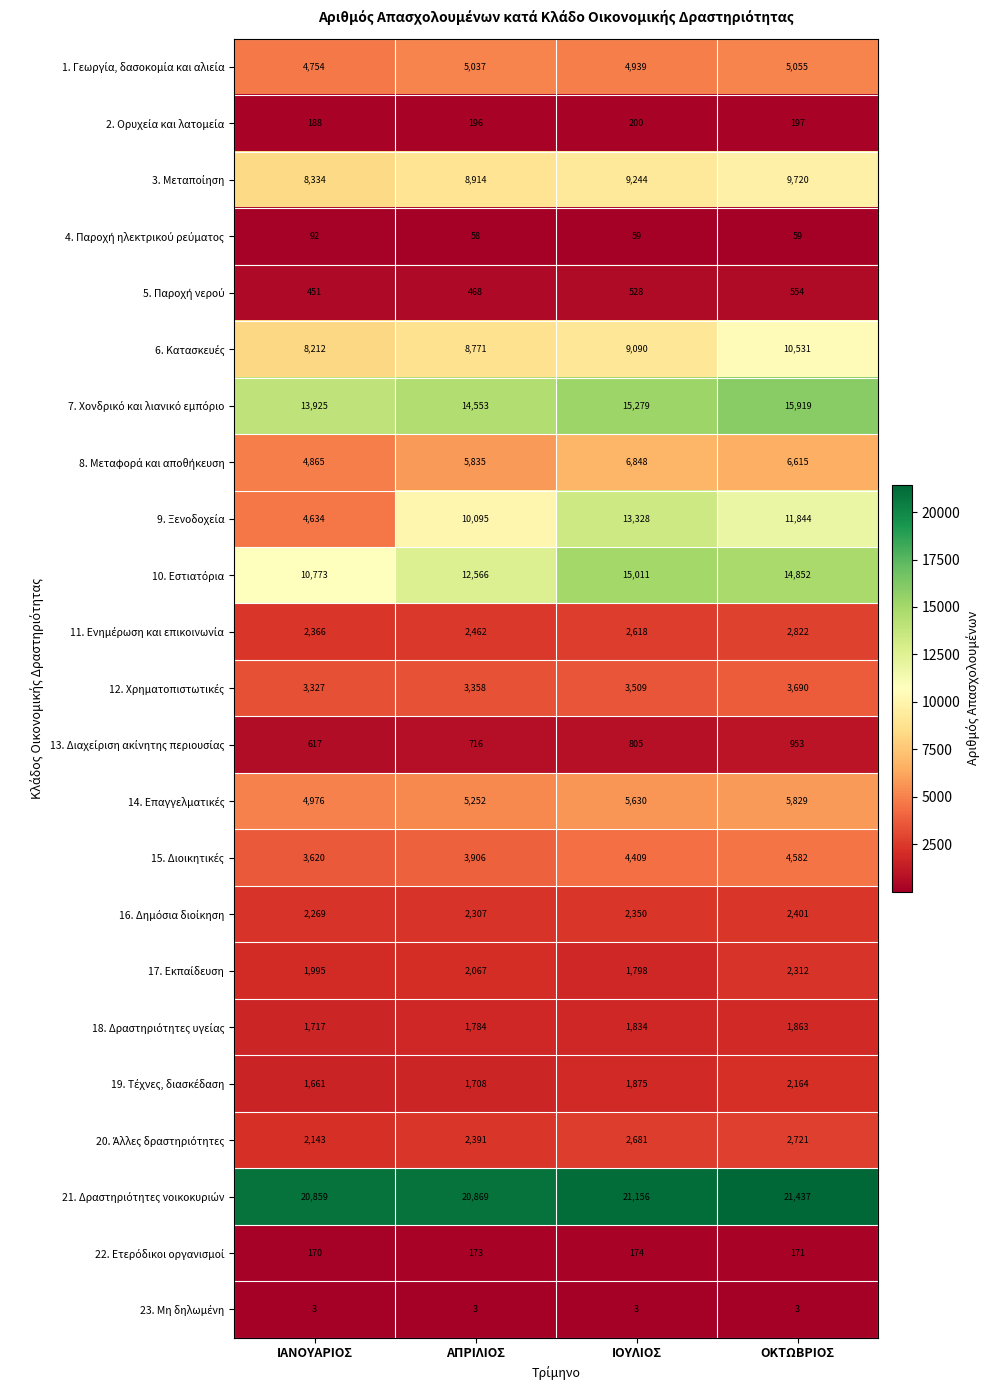

At how many categories does at least one series exceed 19966?

4